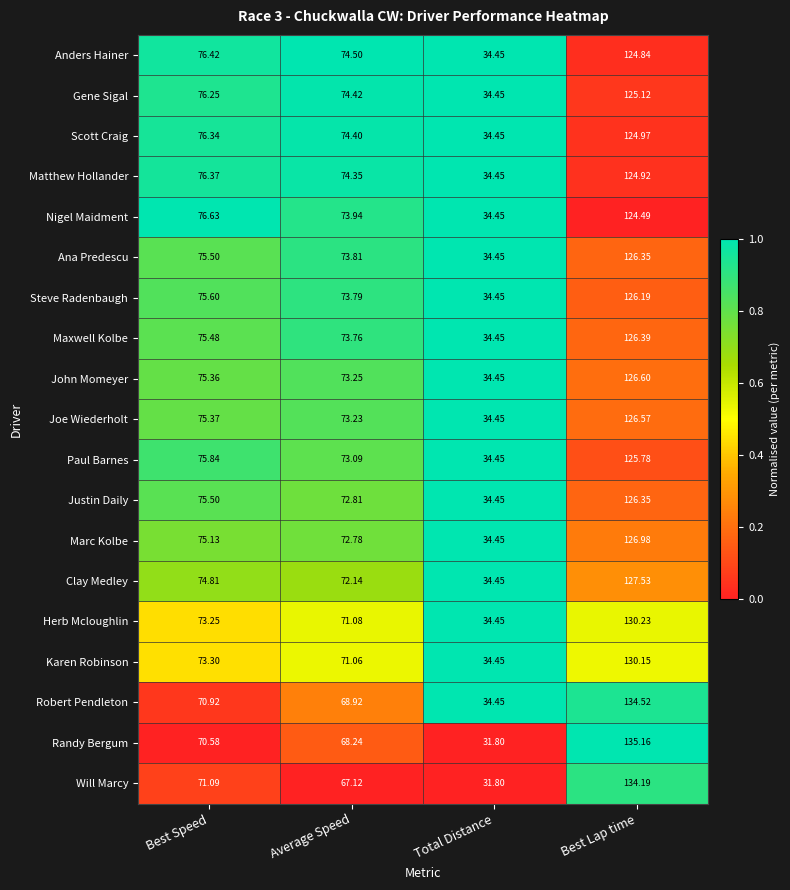

Rank the categories by Randy Bergum value from lowest to highest.

Total Distance, Average Speed, Best Speed, Best Lap time